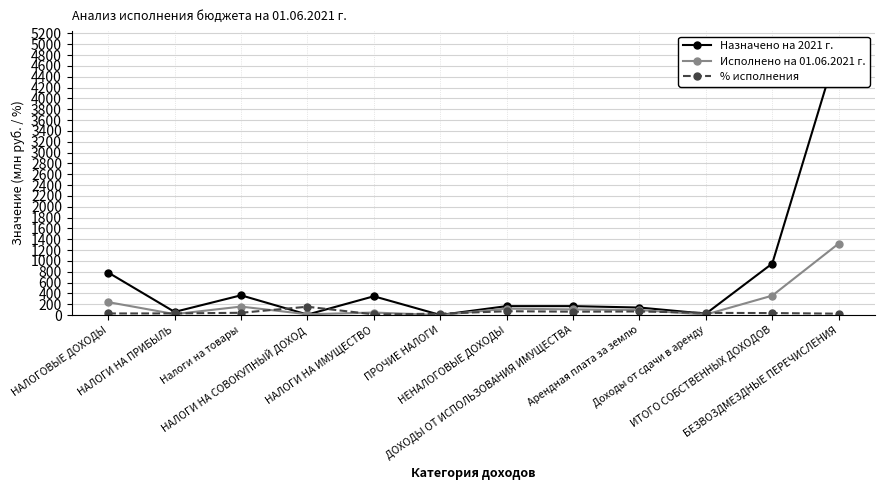

How many interior local valleys does the Исполнено на 01.06.2021 г. series have?

4